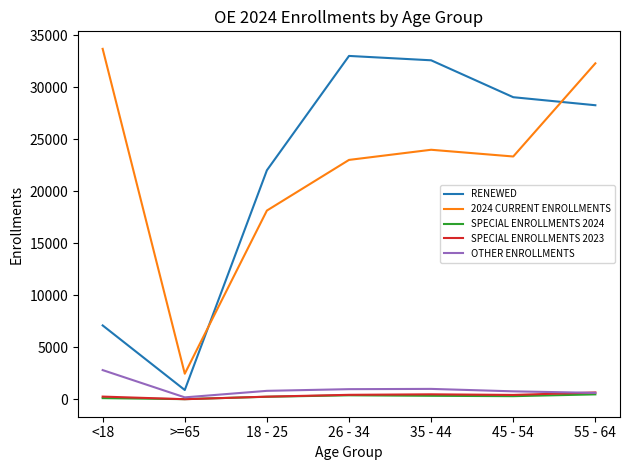

What is the highest value of the RENEWED series?

33025